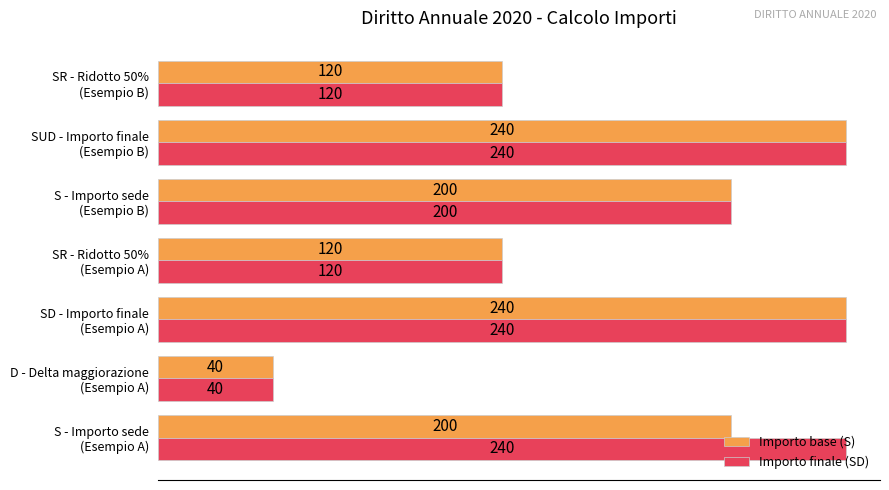

What is the difference between the second highest and second lowest values in the Importo finale (SD) series?

120